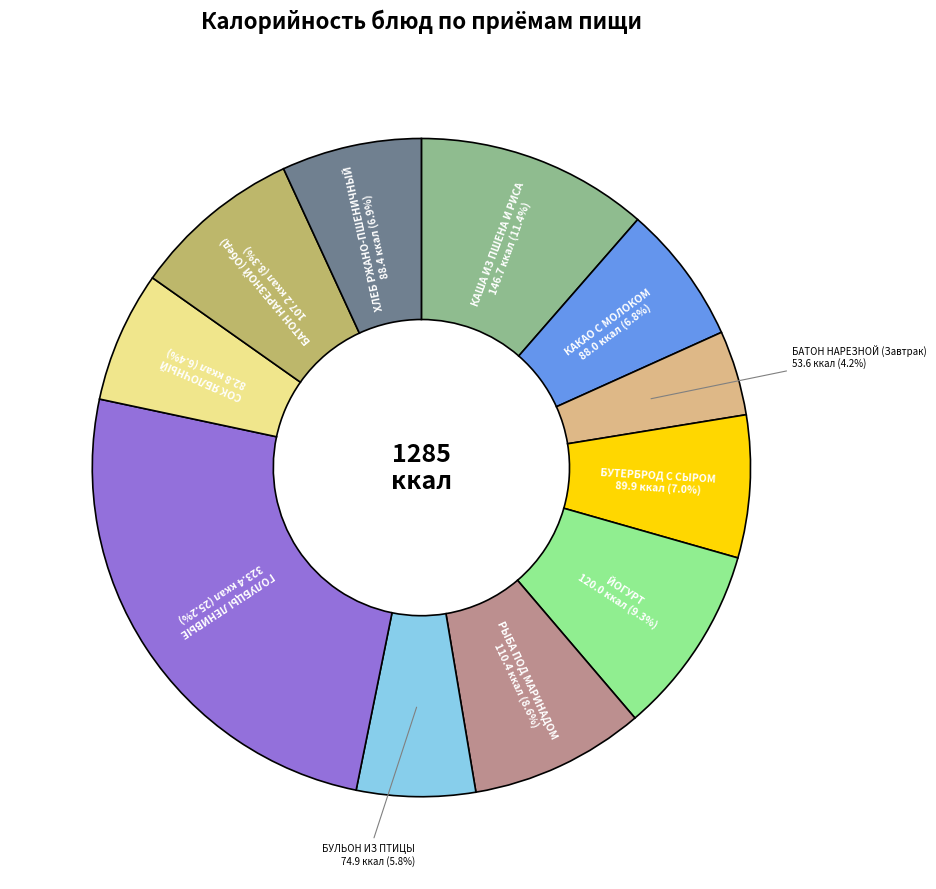

Does any single category account for the majority?

No